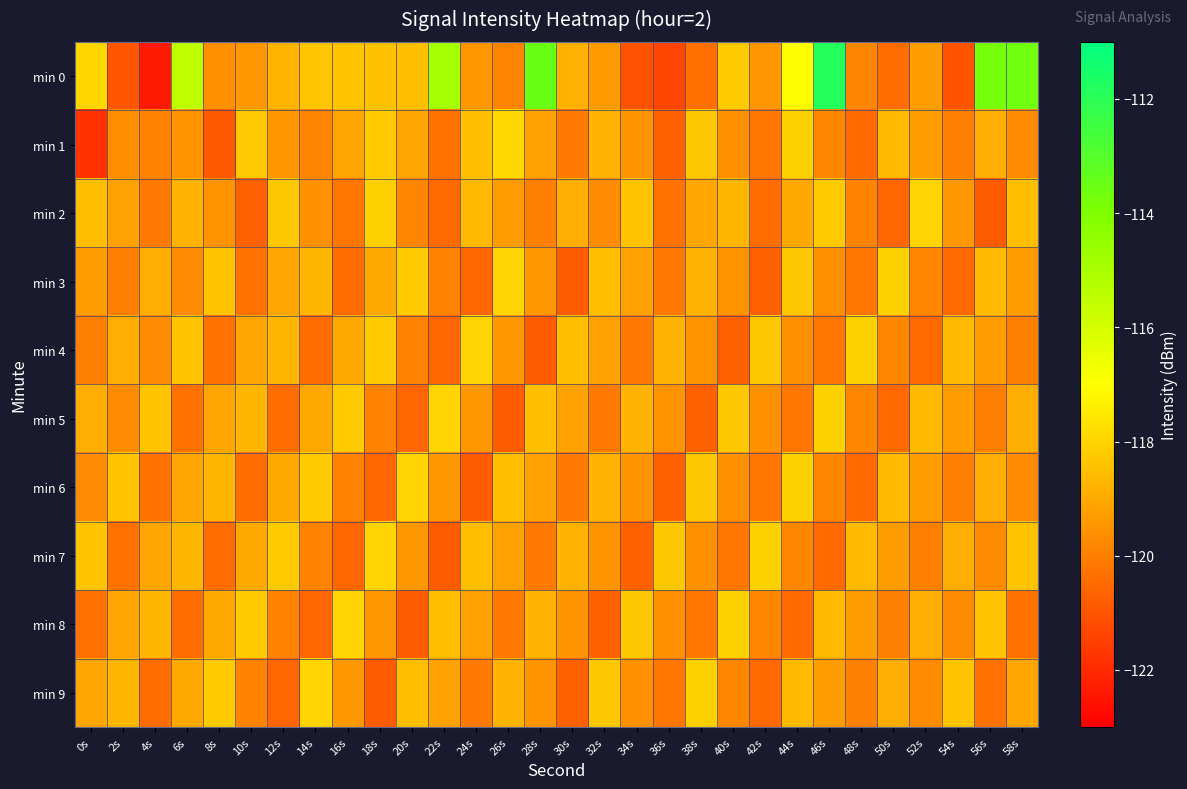

Reading right to left, transcribe all the data shown in this chart.

min 0: 58s=-113.7	56s=-113.8	54s=-121.0	52s=-119.3	50s=-120.4	48s=-119.8	46s=-111.9	44s=-117.0	42s=-119.5	40s=-118.2	38s=-120.3	36s=-121.4	34s=-121.0	32s=-119.4	30s=-118.8	28s=-113.5	26s=-119.9	24s=-119.4	22s=-114.9	20s=-118.5	18s=-118.4	16s=-118.4	14s=-118.3	12s=-118.8	10s=-119.4	8s=-119.6	6s=-115.5	4s=-122.4	2s=-121.0	0s=-117.9
min 1: 58s=-119.7	56s=-118.9	54s=-120.0	52s=-119.3	50s=-118.6	48s=-120.5	46s=-119.8	44s=-118.1	42s=-120.2	40s=-119.6	38s=-118.3	36s=-120.7	34s=-119.5	32s=-118.8	30s=-120.1	28s=-119.2	26s=-117.9	24s=-118.5	22s=-120.3	20s=-119.1	18s=-118.2	16s=-119.1	14s=-119.9	12s=-119.4	10s=-118.3	8s=-120.9	6s=-119.5	4s=-119.9	2s=-119.6	0s=-121.8
min 2: 58s=-118.5	56s=-120.8	54s=-119.4	52s=-118.0	50s=-120.6	48s=-119.9	46s=-118.2	44s=-119.0	42s=-120.4	40s=-118.7	38s=-119.1	36s=-120.3	34s=-118.4	32s=-119.7	30s=-118.9	28s=-120.0	26s=-119.3	24s=-118.6	22s=-120.5	20s=-119.8	18s=-118.1	16s=-120.2	14s=-119.6	12s=-118.3	10s=-120.7	8s=-119.5	6s=-118.8	4s=-120.1	2s=-119.2	0s=-118.5
min 3: 58s=-119.3	56s=-118.6	54s=-120.5	52s=-119.8	50s=-118.1	48s=-120.2	46s=-119.6	44s=-118.3	42s=-120.7	40s=-119.5	38s=-118.8	36s=-120.1	34s=-119.2	32s=-118.5	30s=-120.8	28s=-119.4	26s=-118.0	24s=-120.6	22s=-119.9	20s=-118.2	18s=-119.0	16s=-120.4	14s=-118.7	12s=-119.1	10s=-120.3	8s=-118.4	6s=-119.7	4s=-118.9	2s=-120.0	0s=-119.3
min 4: 58s=-120.0	56s=-119.3	54s=-118.6	52s=-120.5	50s=-119.8	48s=-118.1	46s=-120.2	44s=-119.6	42s=-118.3	40s=-120.7	38s=-119.5	36s=-118.8	34s=-120.1	32s=-119.2	30s=-118.5	28s=-120.8	26s=-119.4	24s=-118.0	22s=-120.6	20s=-119.9	18s=-118.2	16s=-119.0	14s=-120.4	12s=-118.7	10s=-119.1	8s=-120.3	6s=-118.4	4s=-119.7	2s=-118.9	0s=-120.0
min 5: 58s=-118.9	56s=-120.0	54s=-119.3	52s=-118.6	50s=-120.5	48s=-119.8	46s=-118.1	44s=-120.2	42s=-119.6	40s=-118.3	38s=-120.7	36s=-119.5	34s=-118.8	32s=-120.1	30s=-119.2	28s=-118.5	26s=-120.8	24s=-119.4	22s=-118.0	20s=-120.6	18s=-119.9	16s=-118.2	14s=-119.0	12s=-120.4	10s=-118.7	8s=-119.1	6s=-120.3	4s=-118.4	2s=-119.7	0s=-118.9
min 6: 58s=-119.7	56s=-118.9	54s=-120.0	52s=-119.3	50s=-118.6	48s=-120.5	46s=-119.8	44s=-118.1	42s=-120.2	40s=-119.6	38s=-118.3	36s=-120.7	34s=-119.5	32s=-118.8	30s=-120.1	28s=-119.2	26s=-118.5	24s=-120.8	22s=-119.4	20s=-118.0	18s=-120.6	16s=-119.9	14s=-118.2	12s=-119.0	10s=-120.4	8s=-118.7	6s=-119.1	4s=-120.3	2s=-118.4	0s=-119.7
min 7: 58s=-118.4	56s=-119.7	54s=-118.9	52s=-120.0	50s=-119.3	48s=-118.6	46s=-120.5	44s=-119.8	42s=-118.1	40s=-120.2	38s=-119.6	36s=-118.3	34s=-120.7	32s=-119.5	30s=-118.8	28s=-120.1	26s=-119.2	24s=-118.5	22s=-120.8	20s=-119.4	18s=-118.0	16s=-120.6	14s=-119.9	12s=-118.2	10s=-119.0	8s=-120.4	6s=-118.7	4s=-119.1	2s=-120.3	0s=-118.4
min 8: 58s=-120.3	56s=-118.4	54s=-119.7	52s=-118.9	50s=-120.0	48s=-119.3	46s=-118.6	44s=-120.5	42s=-119.8	40s=-118.1	38s=-120.2	36s=-119.6	34s=-118.3	32s=-120.7	30s=-119.5	28s=-118.8	26s=-120.1	24s=-119.2	22s=-118.5	20s=-120.8	18s=-119.4	16s=-118.0	14s=-120.6	12s=-119.9	10s=-118.2	8s=-119.0	6s=-120.4	4s=-118.7	2s=-119.1	0s=-120.3
min 9: 58s=-119.1	56s=-120.3	54s=-118.4	52s=-119.7	50s=-118.9	48s=-120.0	46s=-119.3	44s=-118.6	42s=-120.5	40s=-119.8	38s=-118.1	36s=-120.2	34s=-119.6	32s=-118.3	30s=-120.7	28s=-119.5	26s=-118.8	24s=-120.1	22s=-119.2	20s=-118.5	18s=-120.8	16s=-119.4	14s=-118.0	12s=-120.6	10s=-119.9	8s=-118.2	6s=-119.0	4s=-120.4	2s=-118.7	0s=-119.1